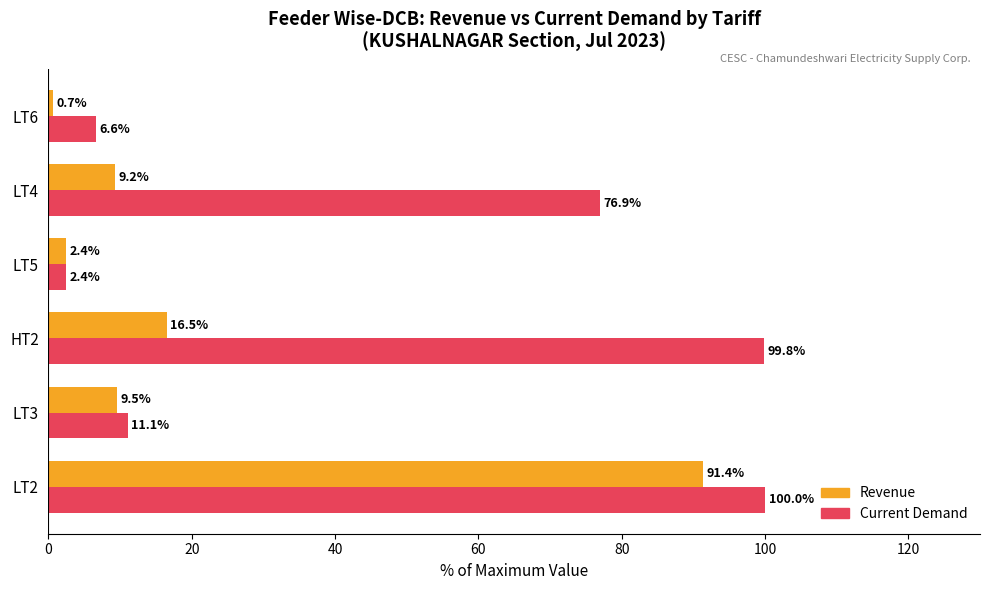

Rank the series at HT2 from lowest to highest value.

Revenue, Current Demand